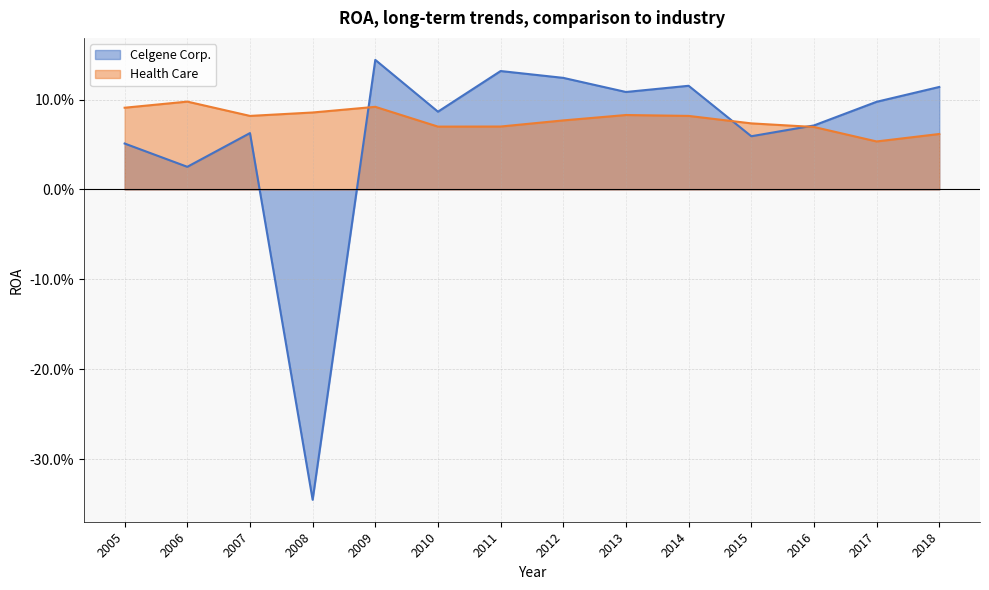

What is the lowest value of the Celgene Corp. series?

-0.3